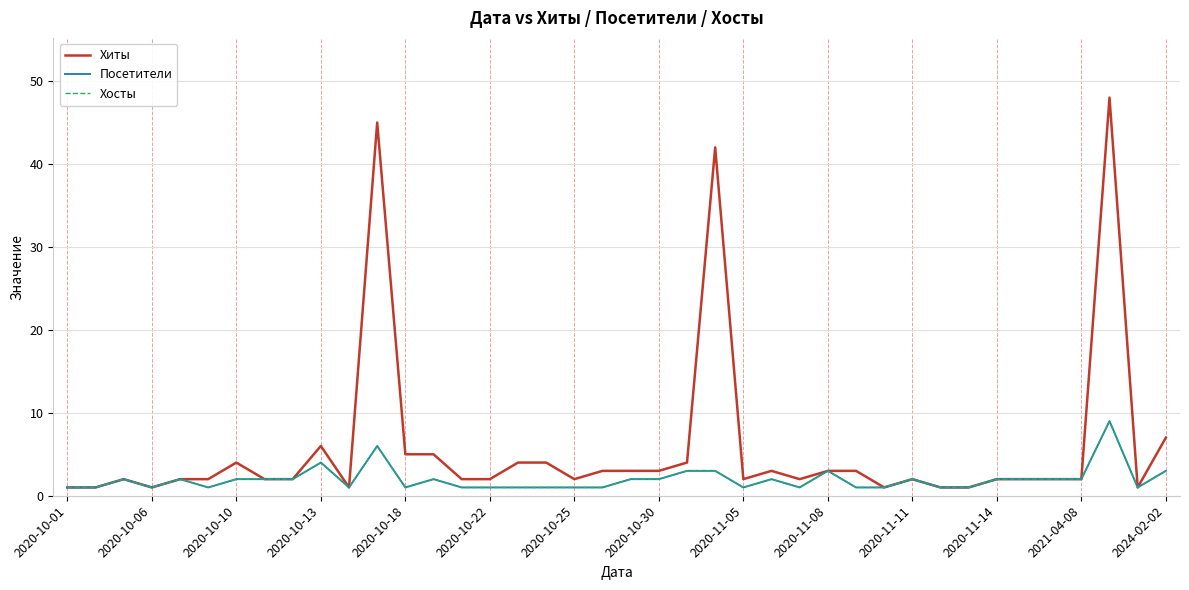

How many interior local valleys does the Хиты series have?

7